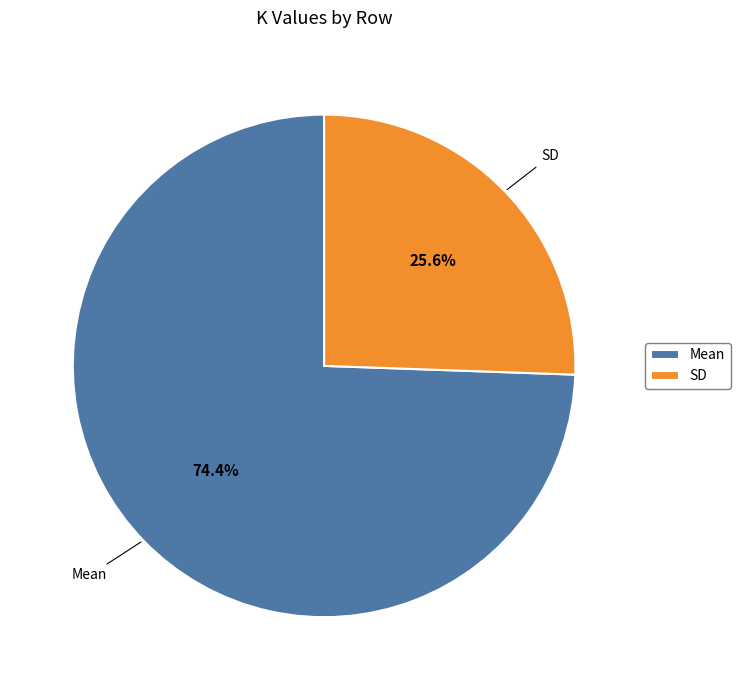

To the nearest percent, what is the difference between the largest and smallest slice percentages?

49%